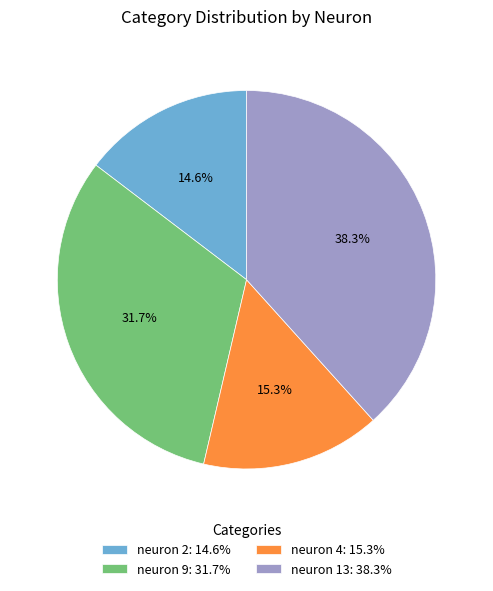

To the nearest percent, what is the combined percentage of neuron 9 and neuron 4?

47%